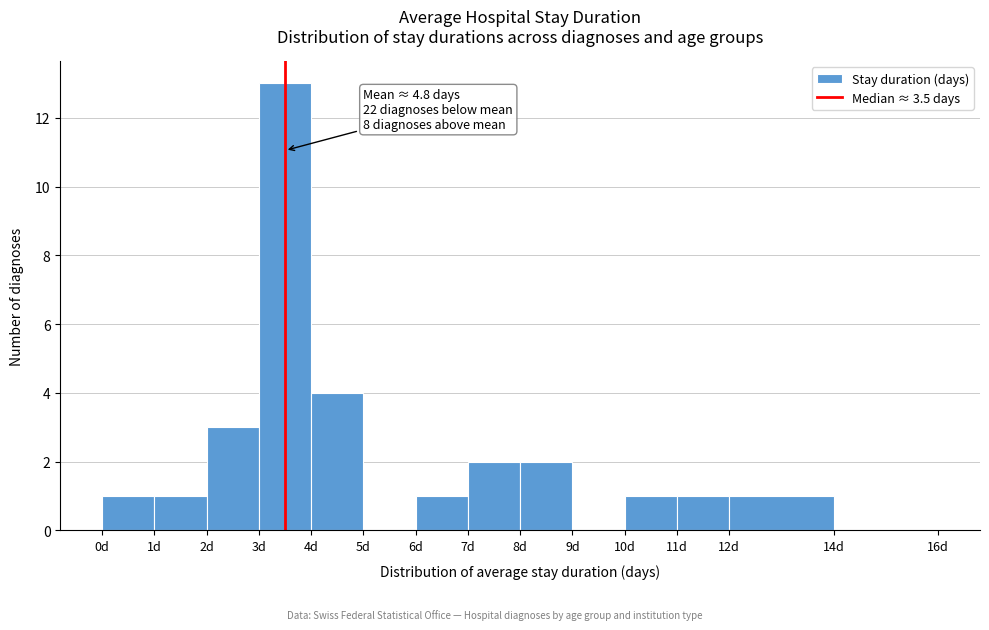

Which range on the x-axis has the tallest bar?

3 to 4